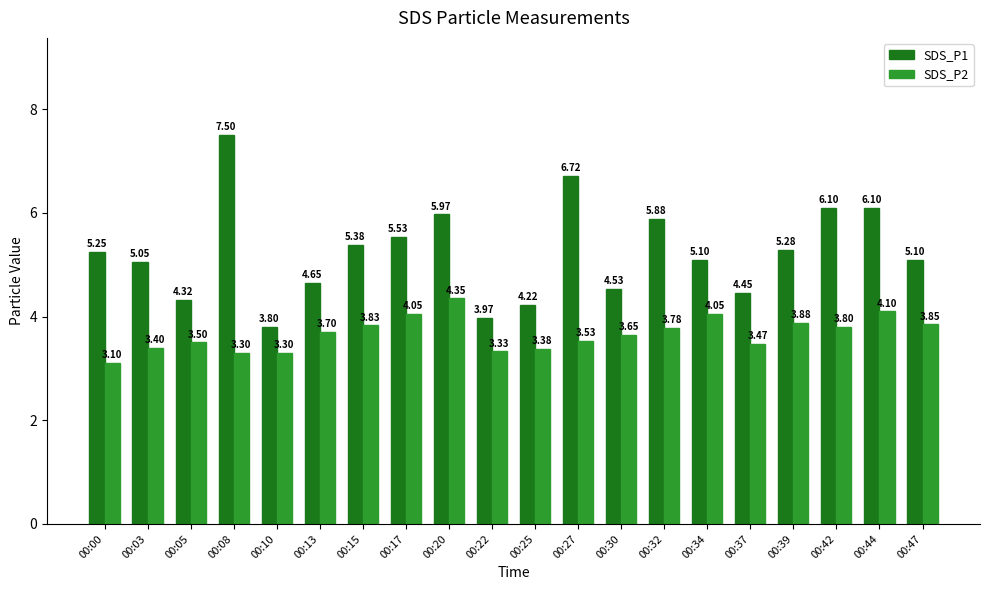

Count the number of data series in this chart.

2